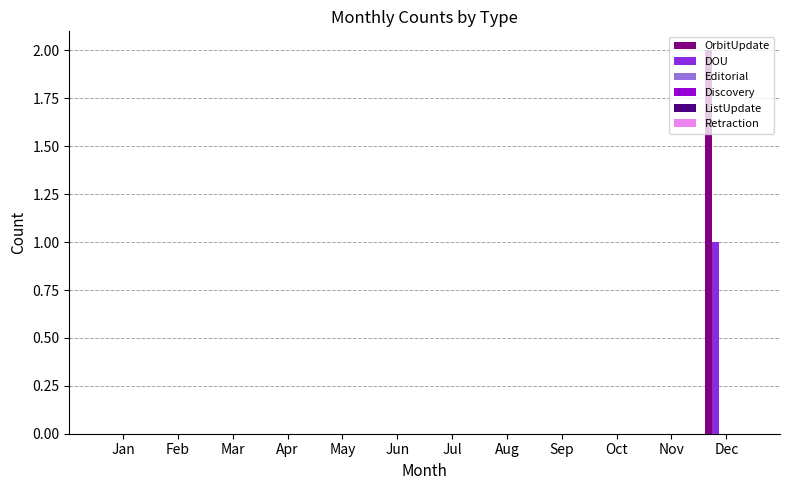

Does the chart contain stacked bars?

No